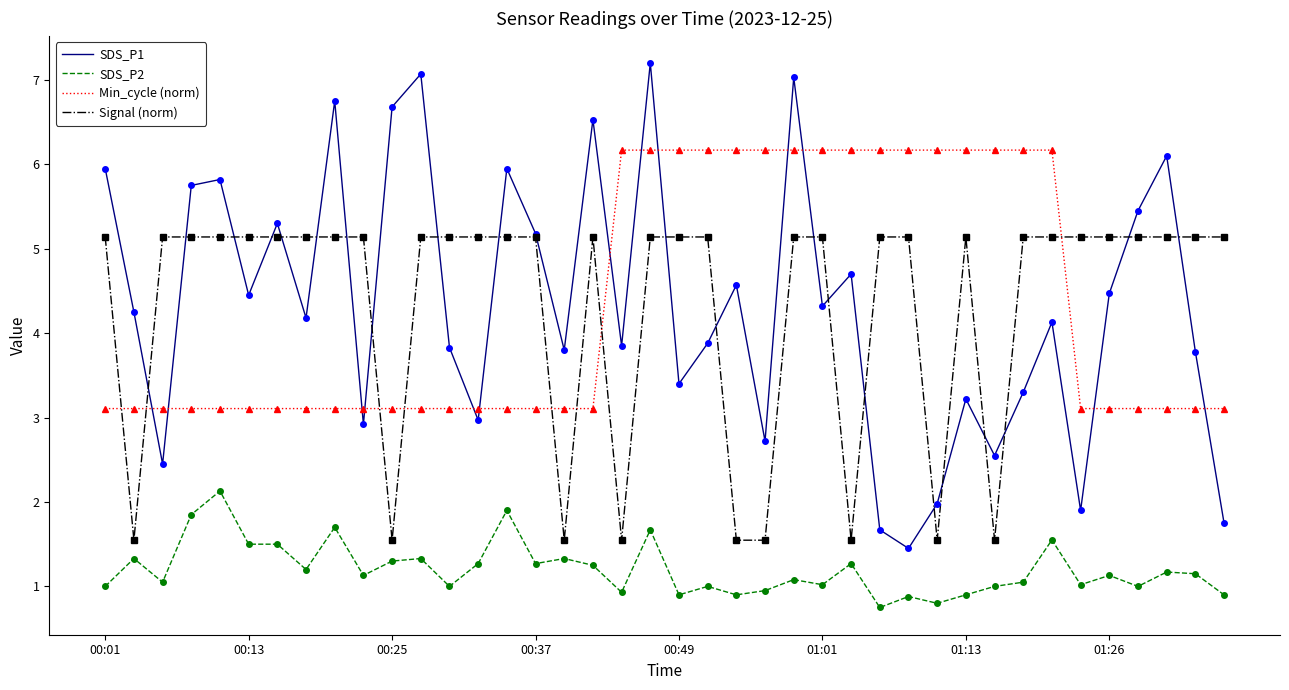

True or false: Signal (norm) and SDS_P2 intersect in this chart.

False